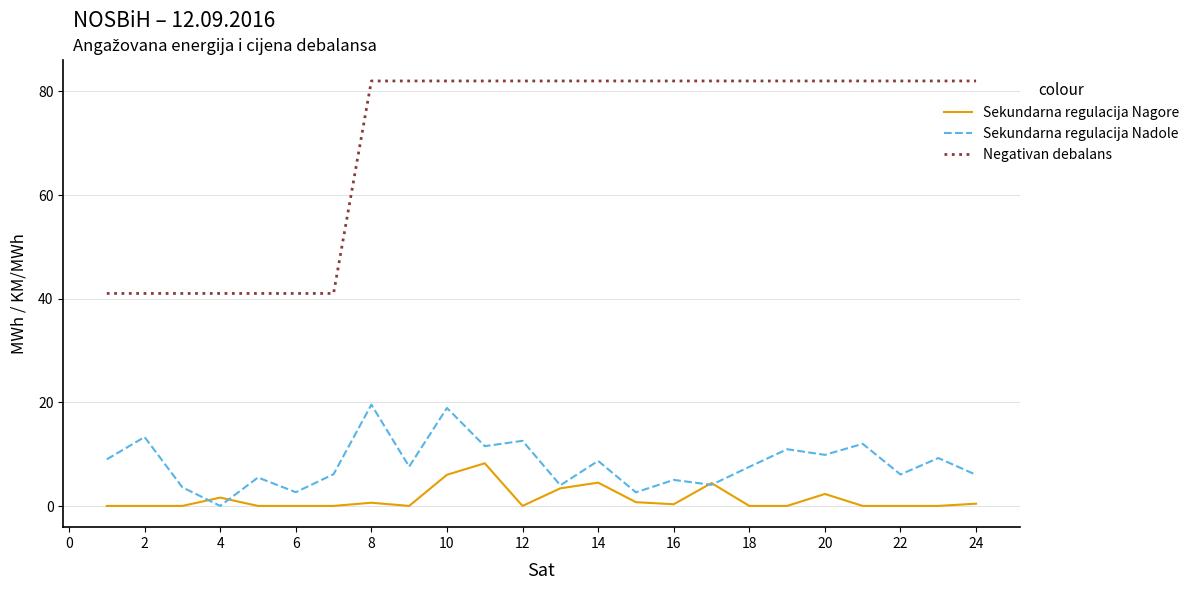

Is this an area chart (filled region under the line)?

No